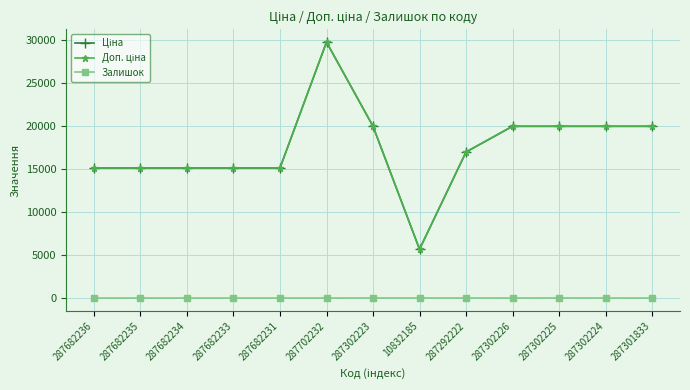

True or false: Доп. ціна has a value of 19964.2 at 287302223.

True